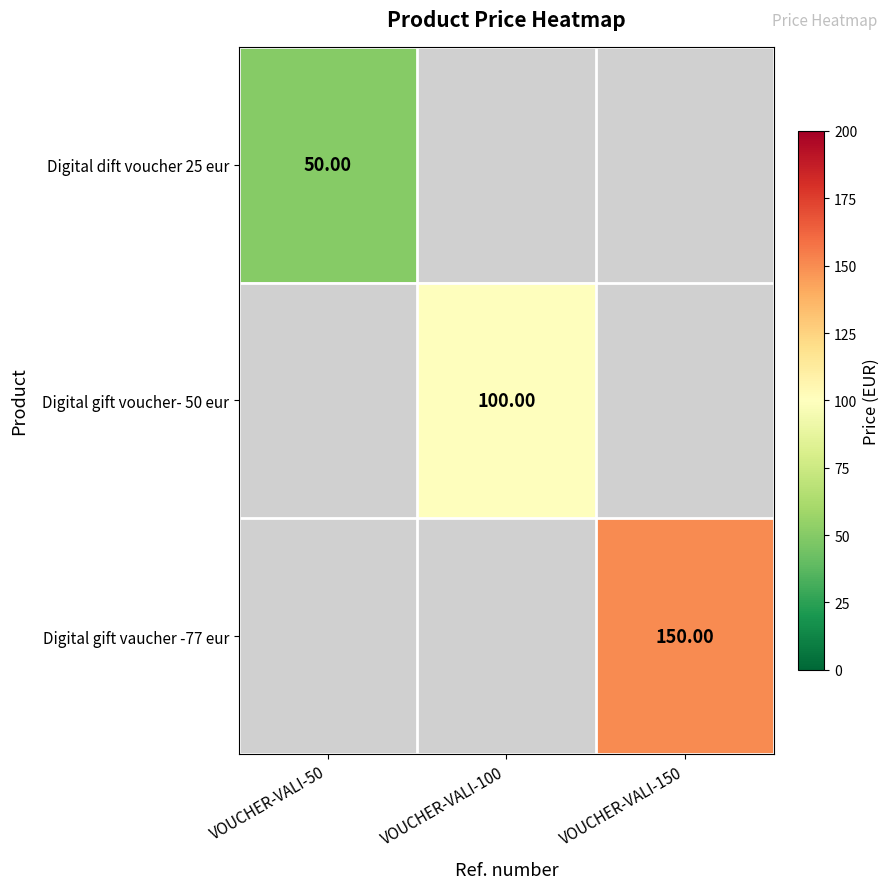

Where does the Digital gift voucher- 50 eur series first go above 99?

VOUCHER-VALI-100